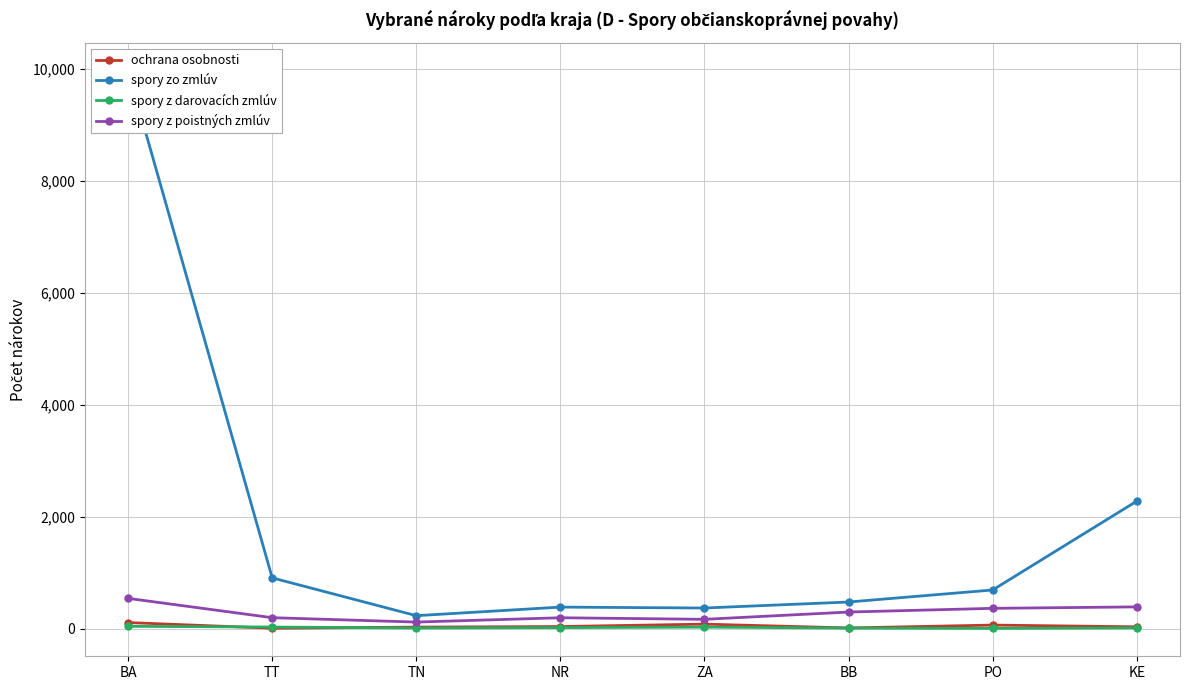

Reading left to right, extract all data points from this chart.

ochrana osobnosti: BA=108	TT=7	TN=27	NR=37	ZA=80	BB=12	PO=63	KE=32
spory zo zmlúv: BA=9962	TT=906	TN=231	NR=384	ZA=368	BB=475	PO=690	KE=2276
spory z darovacích zmlúv: BA=41	TT=28	TN=11	NR=18	ZA=27	BB=10	PO=4	KE=13
spory z poistných zmlúv: BA=540	TT=195	TN=117	NR=194	ZA=166	BB=296	PO=362	KE=388